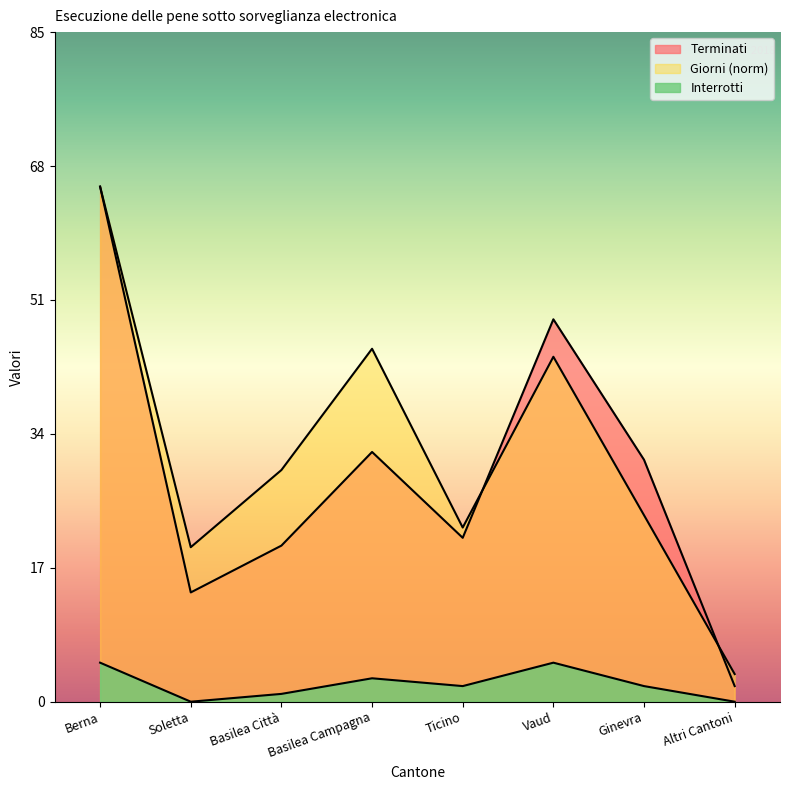

Reading left to right, extract all data points from this chart.

Terminati: Berna=66.0	Soletta=14.0	Basilea Città=20.0	Basilea Campagna=32.0	Ticino=21.0	Vaud=49.0	Ginevra=31.0	Altri Cantoni=2.0
Interrotti: Berna=5.0	Soletta=0.0	Basilea Città=1.0	Basilea Campagna=3.0	Ticino=2.0	Vaud=5.0	Ginevra=2.0	Altri Cantoni=0.0
Giorni: Berna=66.0	Soletta=19.8	Basilea Città=29.7	Basilea Campagna=45.2	Ticino=22.3	Vaud=44.2	Ginevra=23.9	Altri Cantoni=3.5